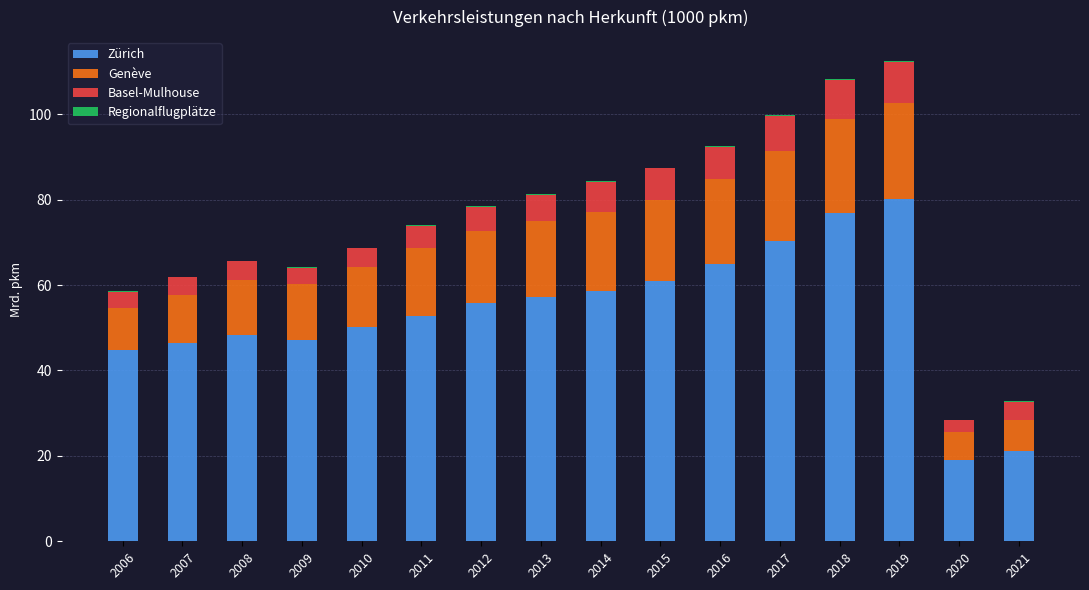

The value of Zürich at 2016 is 64.9. True or false?

True